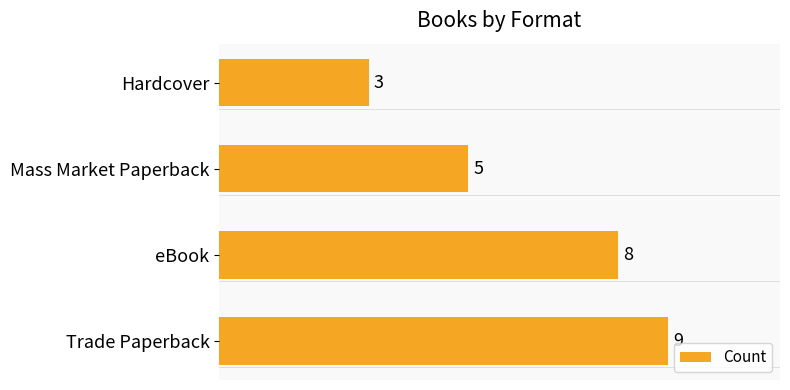

Reading bottom to top, list all the values displayed in this chart.

9	8	5	3